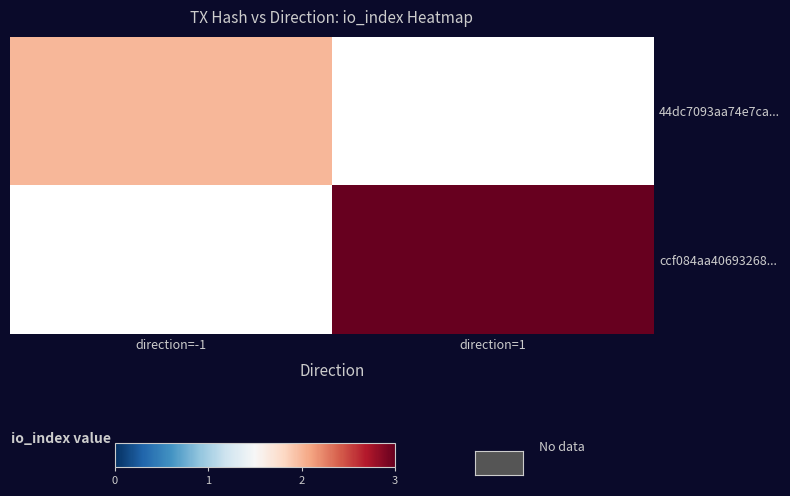

Rank the series by their average value, from lowest to highest.

44dc7093aa74e7ca..., ccf084aa40693268...